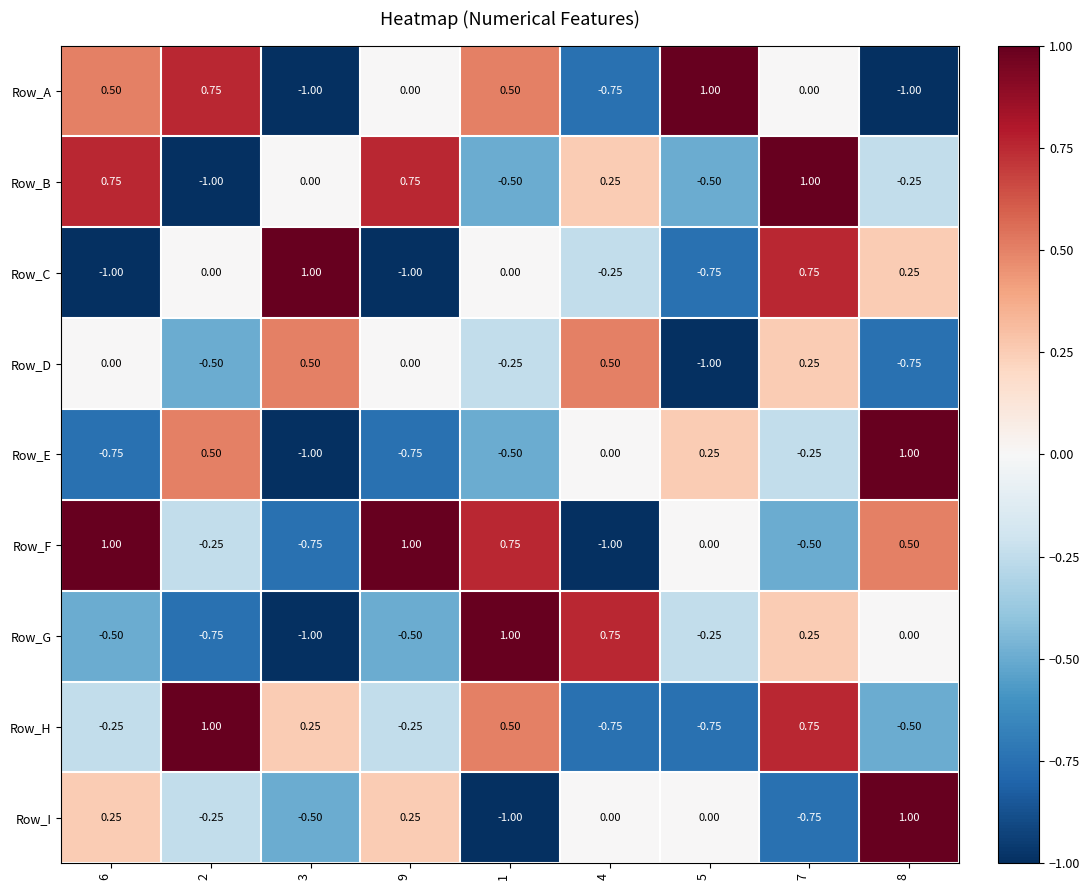

Rank the series at 6 from lowest to highest value.

Row_C, Row_E, Row_G, Row_H, Row_D, Row_I, Row_A, Row_B, Row_F